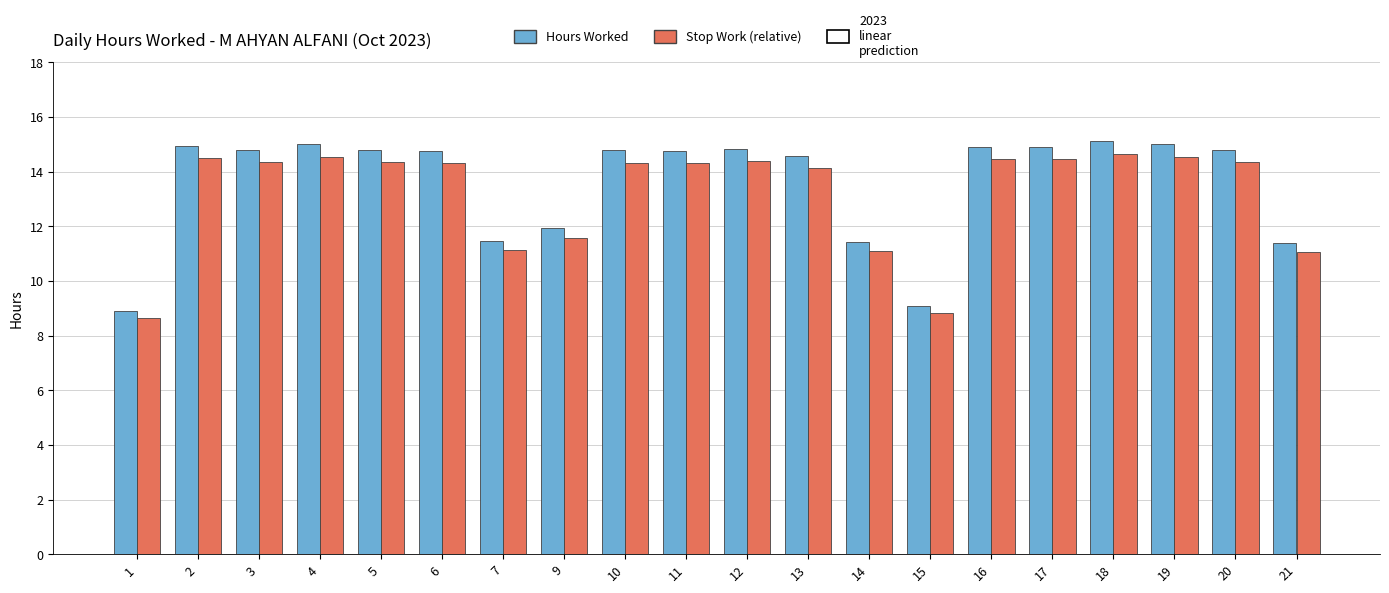

What is the value of the Hours Worked bar at the 20th from the left?

11.4